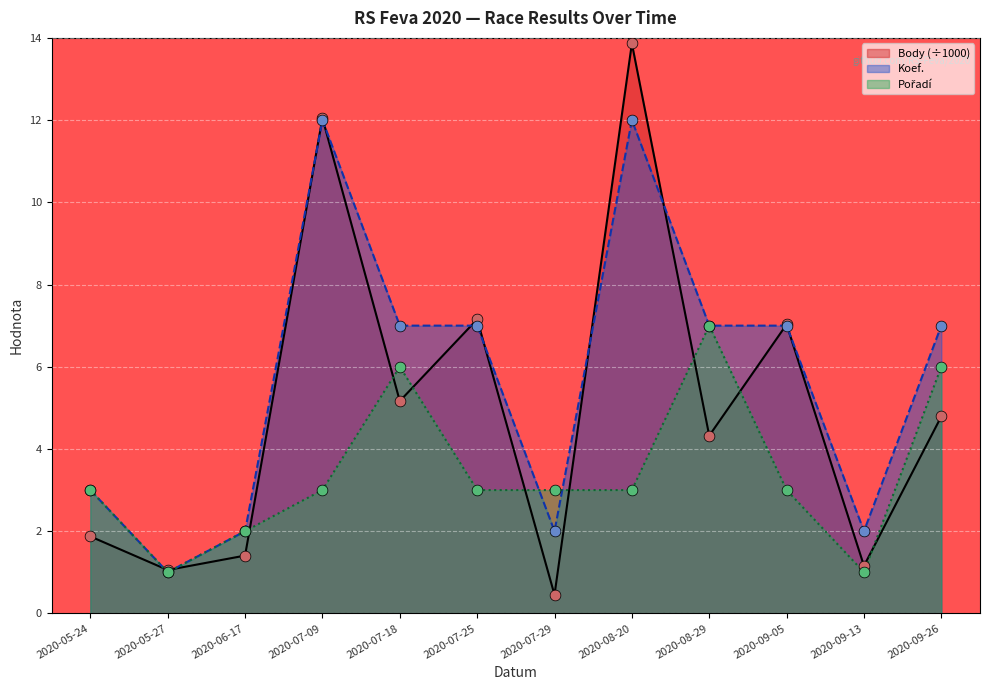

Which series has the largest total across all categories?

Koef.